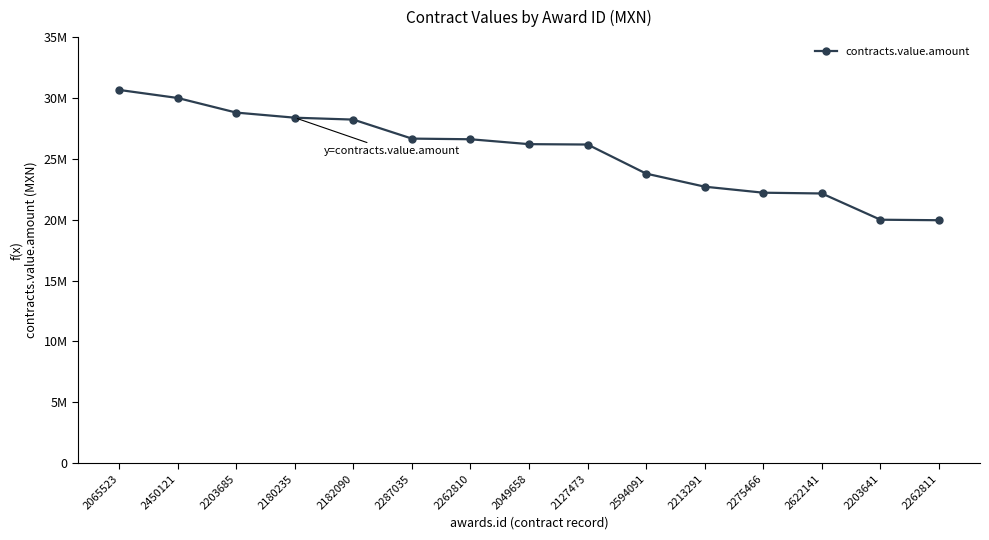

Between 2450121 and 2594091, which is larger?

2450121